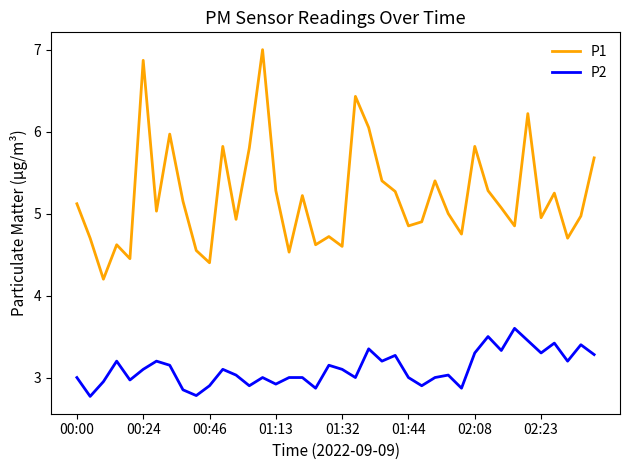

List the series in order of their overall mean, lowest first.

P2, P1